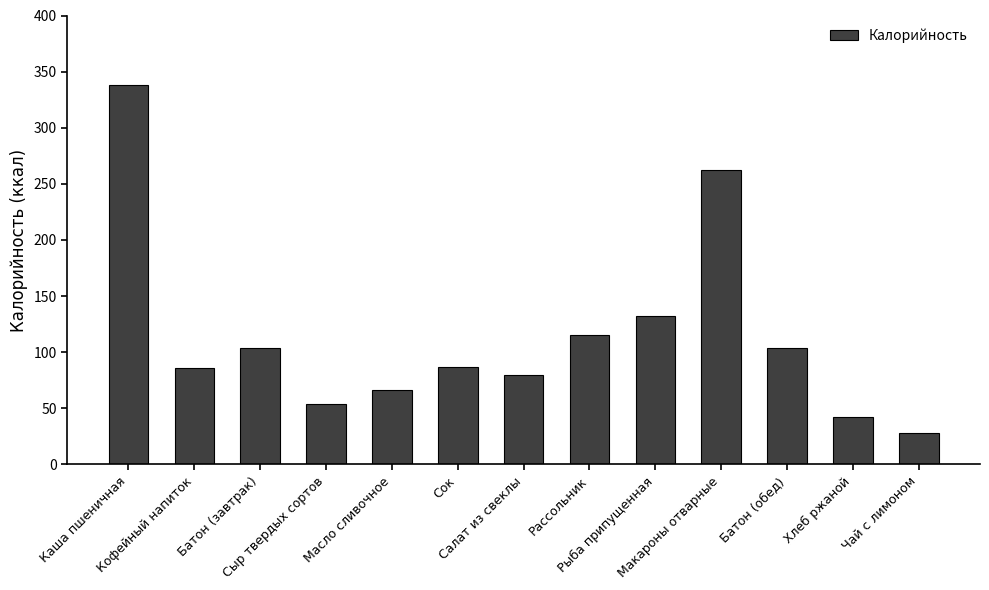

What is the greatest value displayed?

338.0